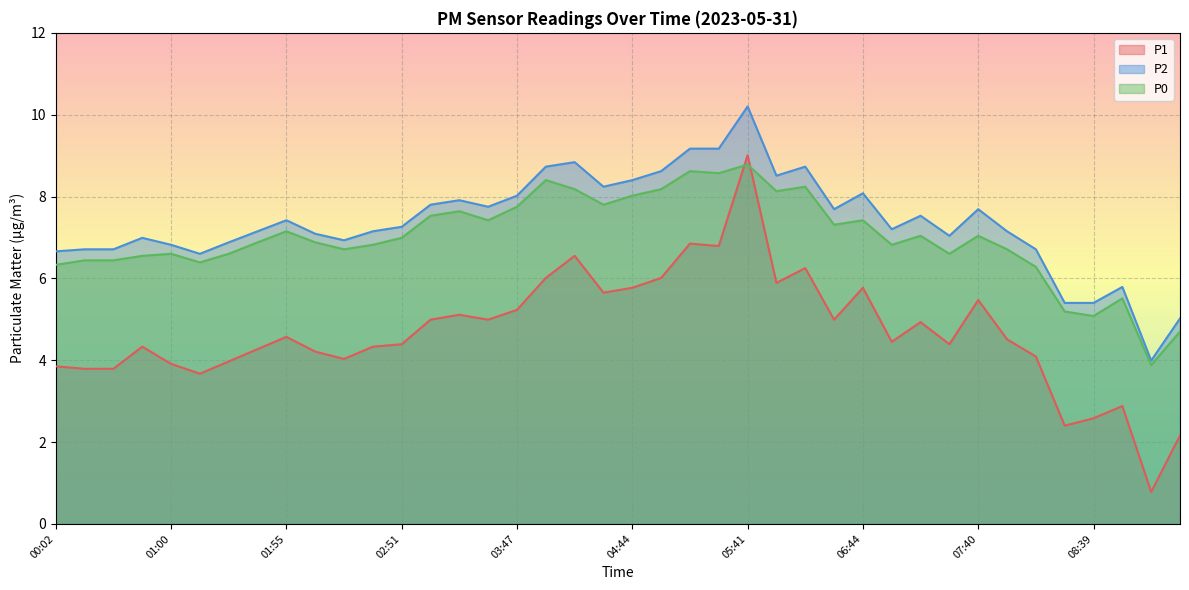

True or false: P2 has a value of 7.1 at 02:09.

True